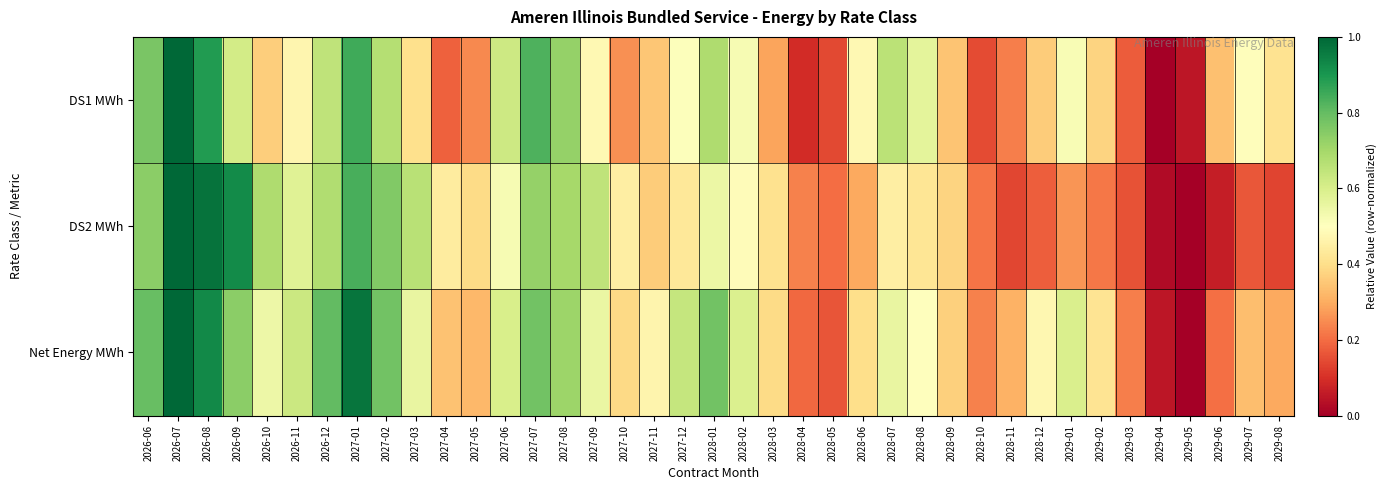

Reading left to right, transcribe all the data shown in this chart.

DS1 MWh: 2026-06=0.8	2026-07=1.0	2026-08=0.9	2026-09=0.6	2026-10=0.4	2026-11=0.5	2026-12=0.7	2027-01=0.8	2027-02=0.7	2027-03=0.4	2027-04=0.2	2027-05=0.2	2027-06=0.6	2027-07=0.8	2027-08=0.7	2027-09=0.5	2027-10=0.3	2027-11=0.3	2027-12=0.5	2028-01=0.7	2028-02=0.5	2028-03=0.3	2028-04=0.1	2028-05=0.1	2028-06=0.5	2028-07=0.7	2028-08=0.6	2028-09=0.3	2028-10=0.1	2028-11=0.2	2028-12=0.4	2029-01=0.5	2029-02=0.4	2029-03=0.2	2029-04=0.0	2029-05=0.0	2029-06=0.3	2029-07=0.5	2029-08=0.4
DS2 MWh: 2026-06=0.7	2026-07=1.0	2026-08=1.0	2026-09=0.9	2026-10=0.7	2026-11=0.6	2026-12=0.7	2027-01=0.8	2027-02=0.8	2027-03=0.7	2027-04=0.4	2027-05=0.4	2027-06=0.5	2027-07=0.7	2027-08=0.7	2027-09=0.7	2027-10=0.4	2027-11=0.4	2027-12=0.4	2028-01=0.5	2028-02=0.5	2028-03=0.4	2028-04=0.2	2028-05=0.2	2028-06=0.3	2028-07=0.4	2028-08=0.4	2028-09=0.4	2028-10=0.2	2028-11=0.1	2028-12=0.2	2029-01=0.3	2029-02=0.2	2029-03=0.2	2029-04=0.0	2029-05=0.0	2029-06=0.1	2029-07=0.2	2029-08=0.1
Net Energy MWh: 2026-06=0.8	2026-07=1.0	2026-08=0.9	2026-09=0.7	2026-10=0.5	2026-11=0.6	2026-12=0.8	2027-01=1.0	2027-02=0.8	2027-03=0.6	2027-04=0.3	2027-05=0.3	2027-06=0.6	2027-07=0.8	2027-08=0.7	2027-09=0.6	2027-10=0.4	2027-11=0.5	2027-12=0.6	2028-01=0.8	2028-02=0.6	2028-03=0.4	2028-04=0.2	2028-05=0.2	2028-06=0.4	2028-07=0.6	2028-08=0.5	2028-09=0.4	2028-10=0.2	2028-11=0.3	2028-12=0.5	2029-01=0.6	2029-02=0.4	2029-03=0.2	2029-04=0.0	2029-05=0.0	2029-06=0.2	2029-07=0.3	2029-08=0.3